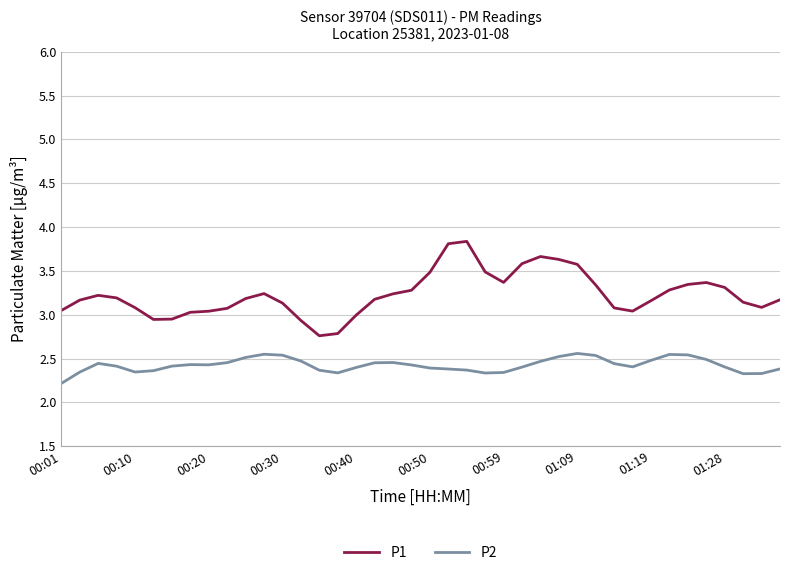

List the series in order of their peak value, highest first.

P1, P2